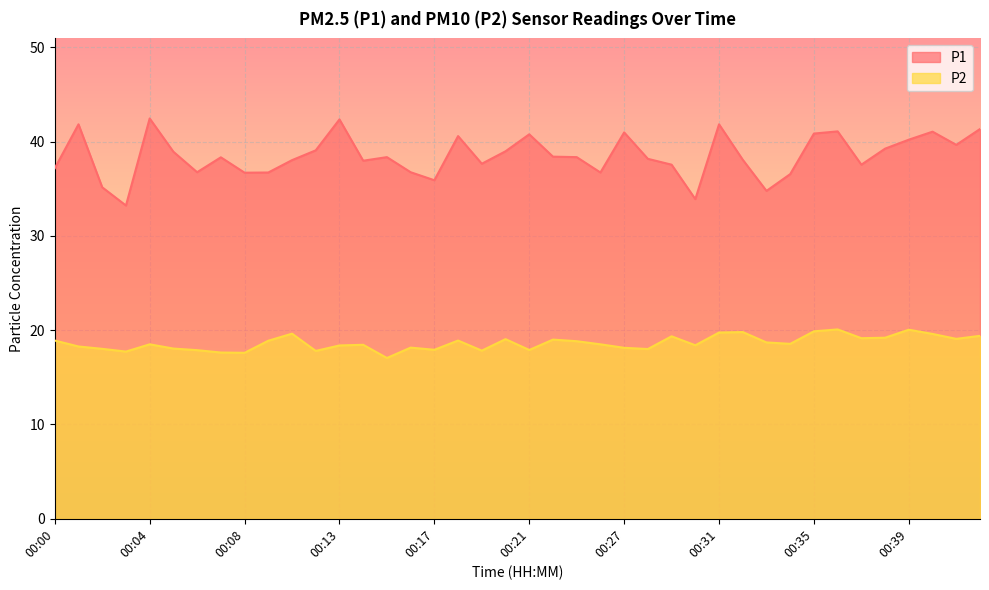

What is the sum of all P1 values?

1539.9